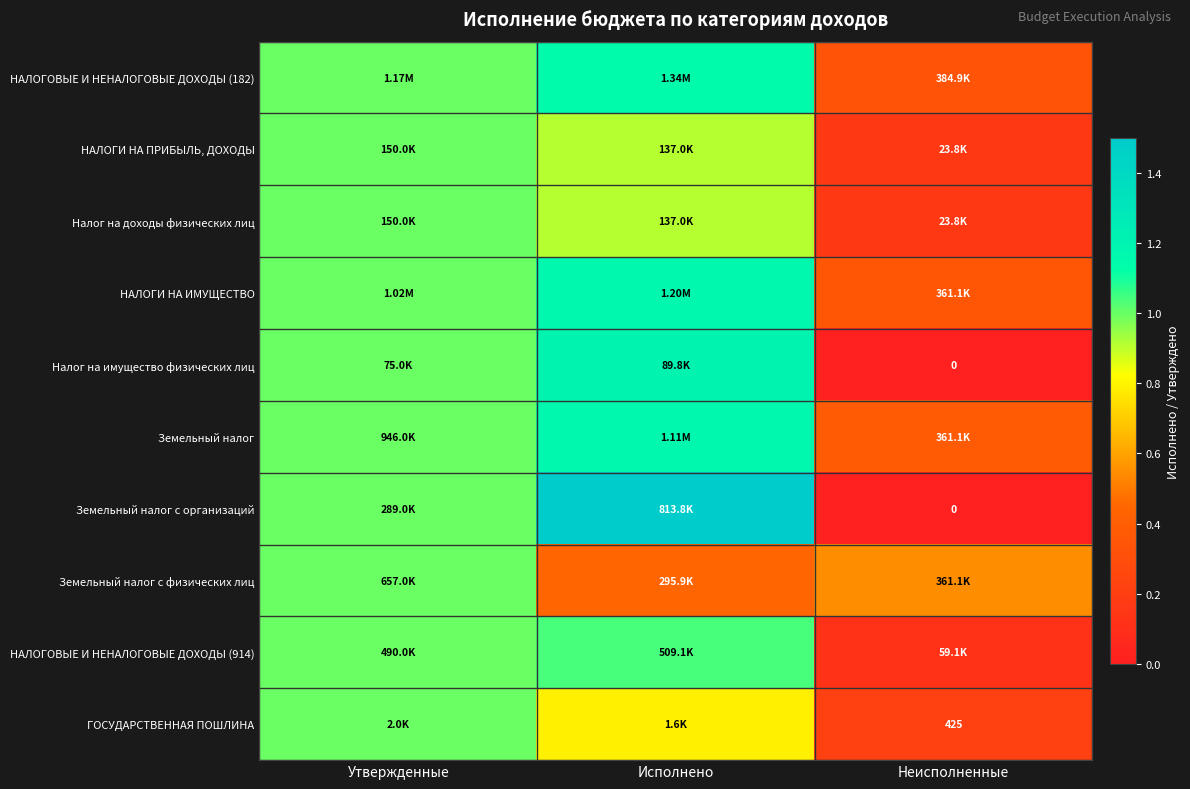

At which category is the sum across all series the highest?

Исполнено